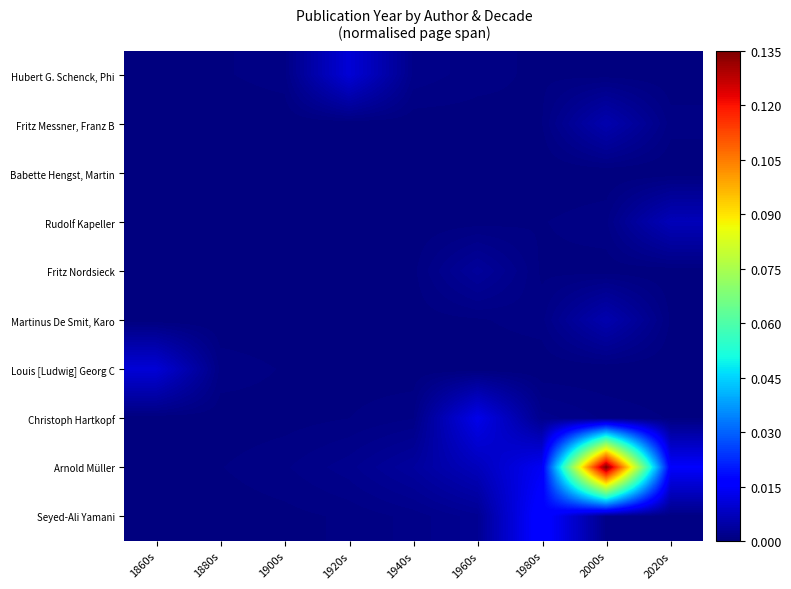

At which category is the sum across all series the highest?

2000s